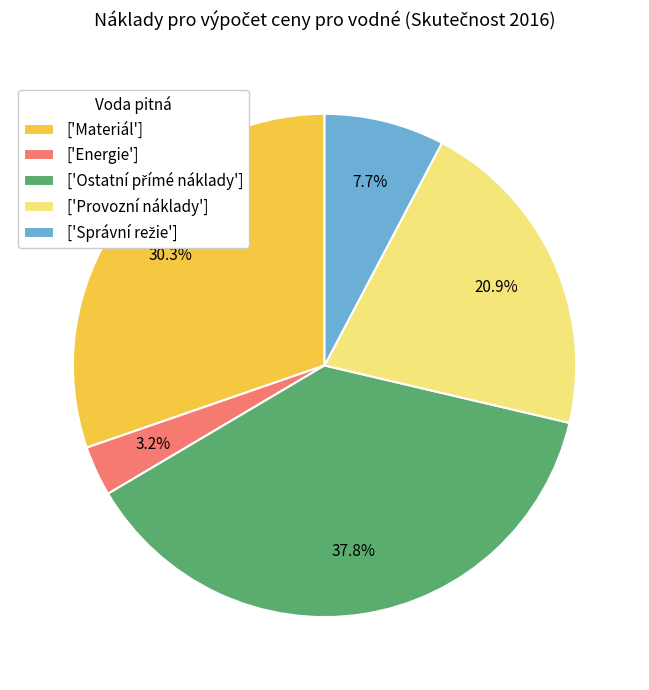

What is the smallest slice in the pie chart?

['Energie']